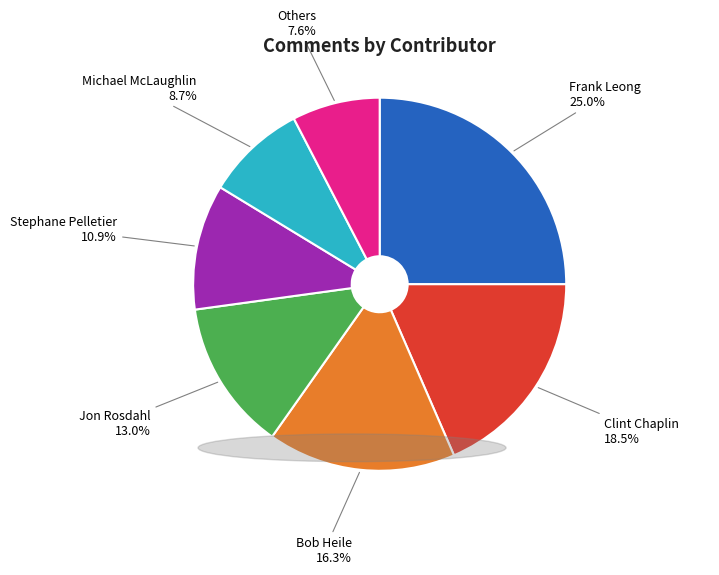

Do Bob Heile and Jon Rosdahl together represent more than half of the pie?

No